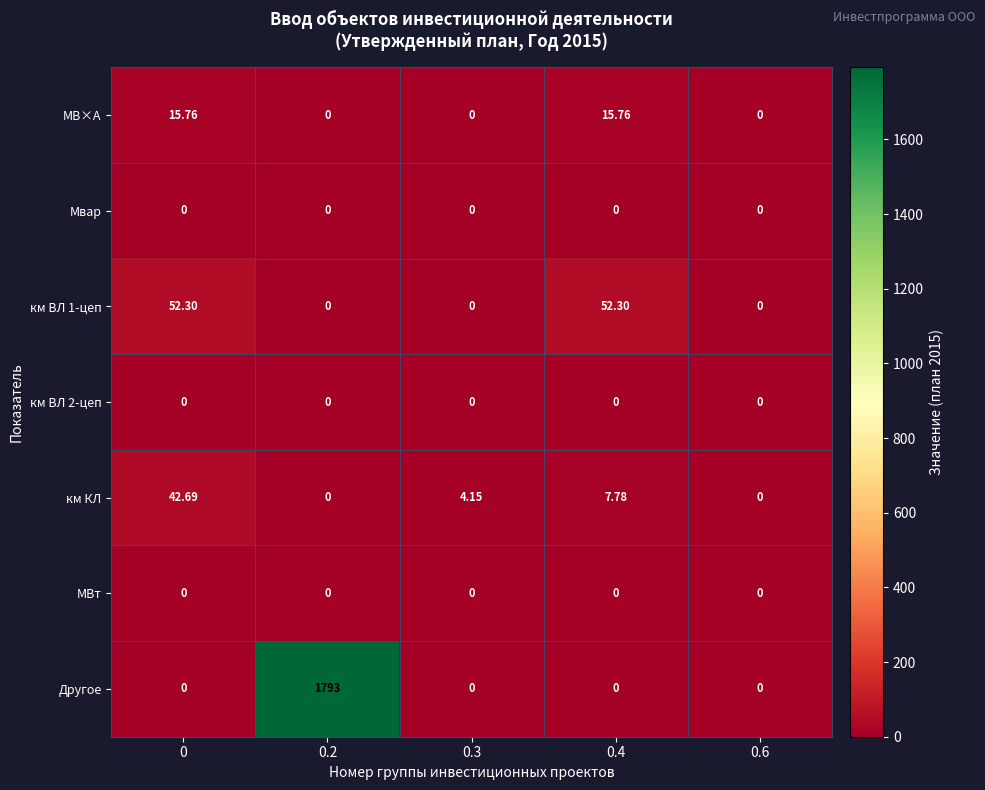

Which series changed the most between 0.2 and 0.6?

Другое